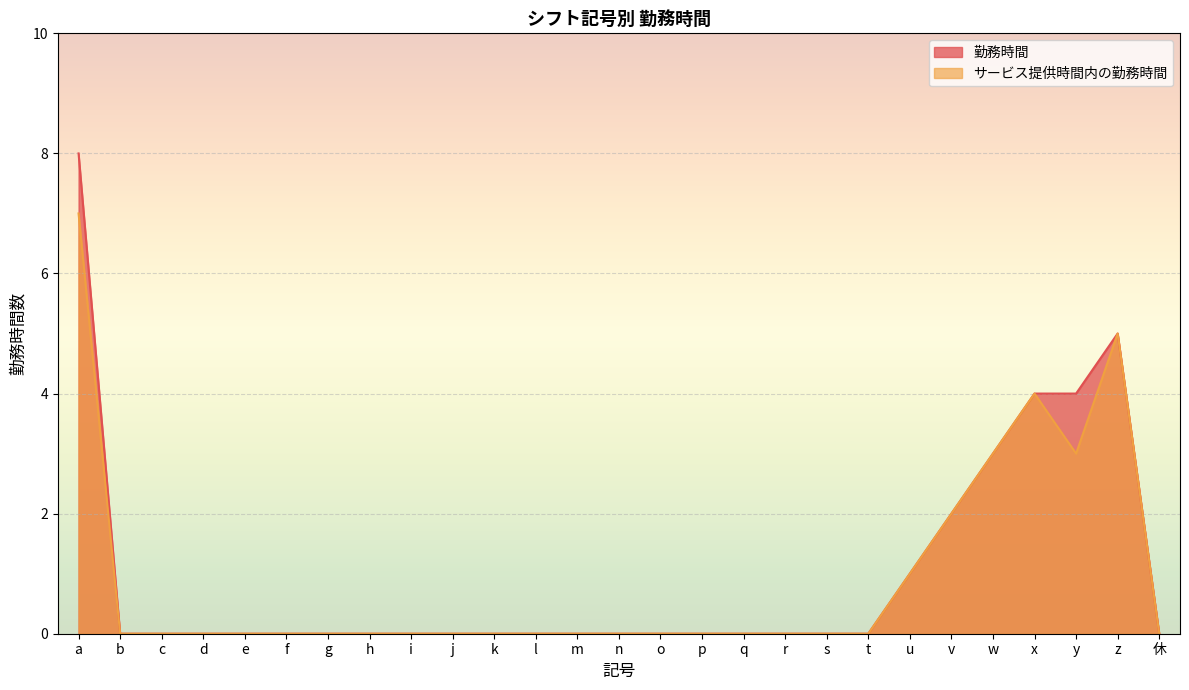

Count the 勤務時間 values in the range 0 to 1.

21